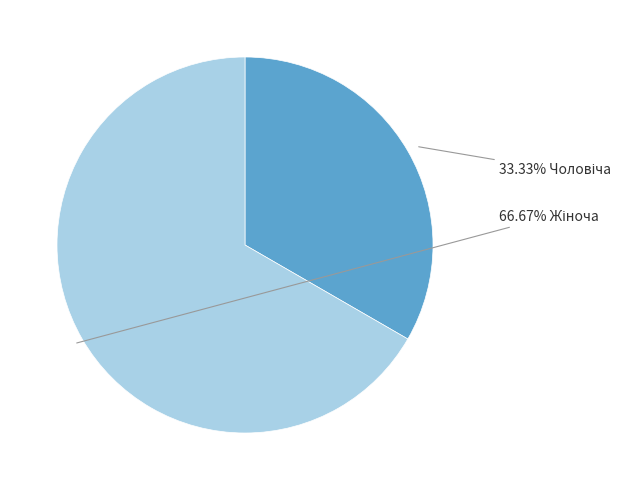

Is there a majority slice in this chart?

Yes